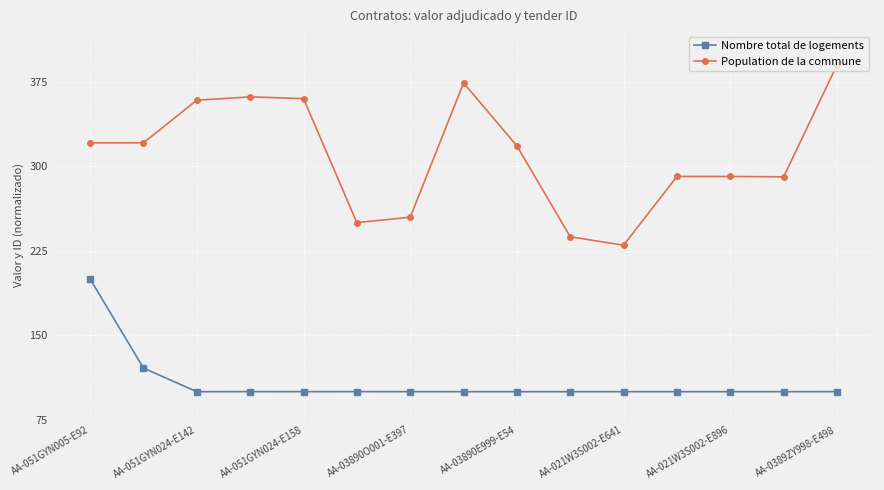

What is the sum of all Nombre total de logements values?

1621.1